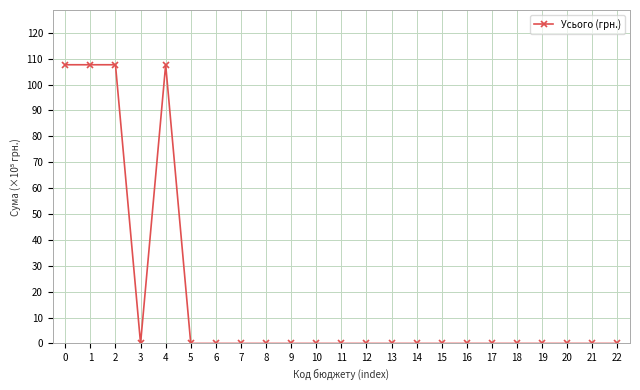

The value at 0 is 107.7. True or false?

True